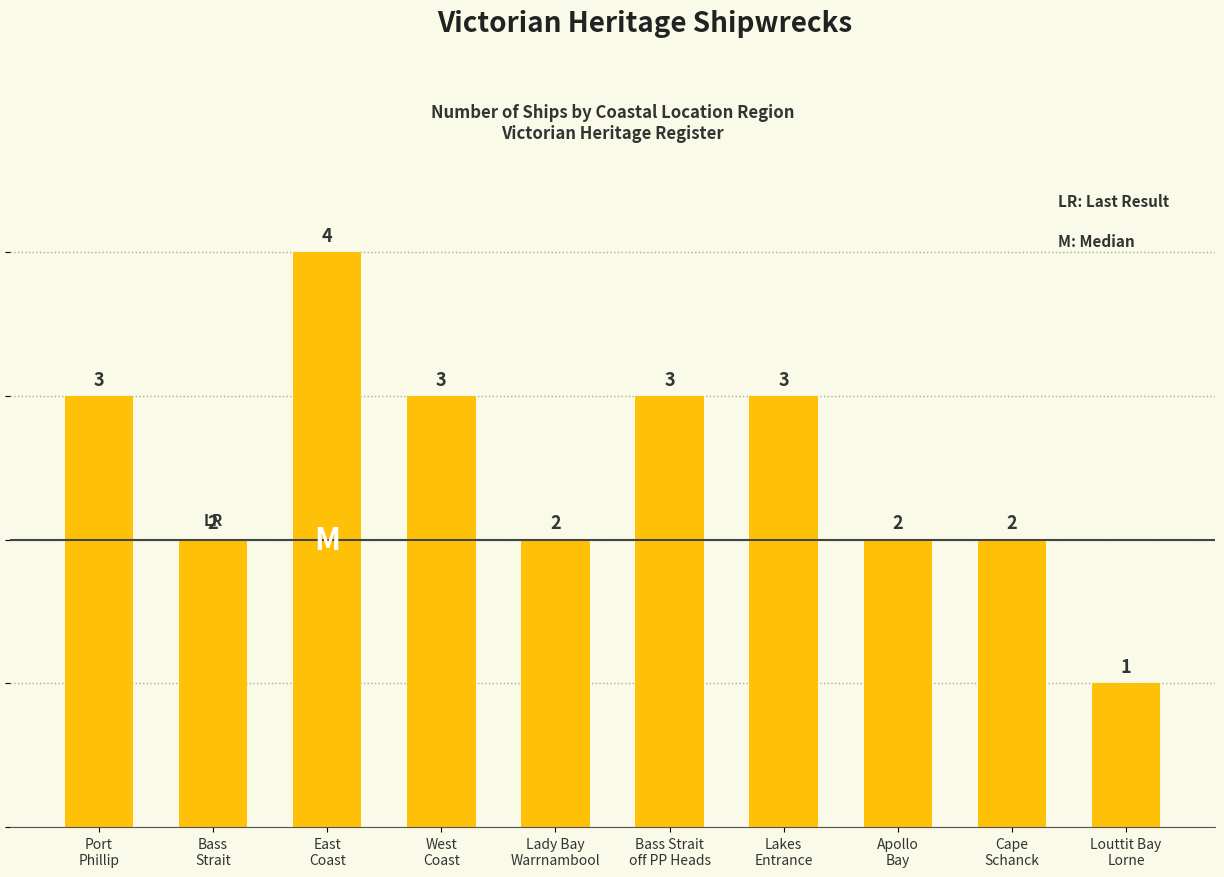

The chart shows a value of 1 at Lady Bay
Warrnambool. True or false?

False